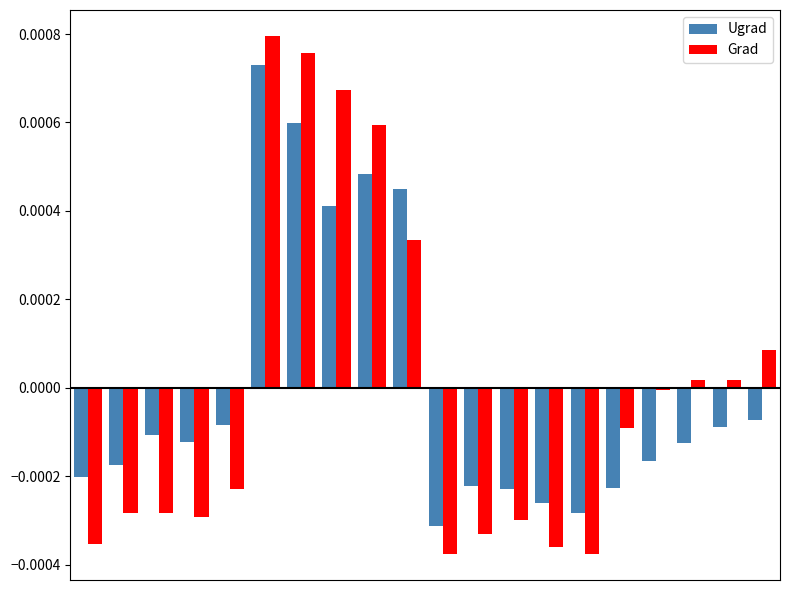

List the series in order of their peak value, highest first.

Grad, Ugrad